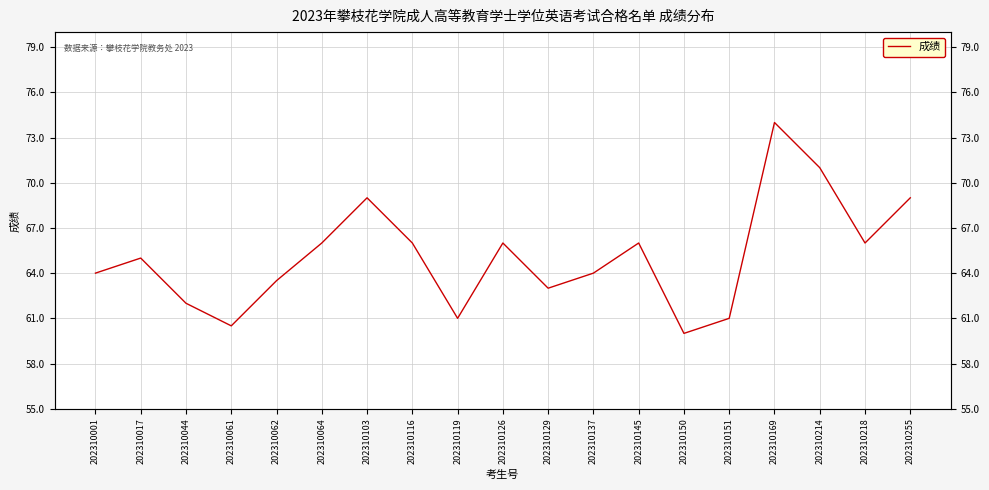

What is the value of the 13th point from the left?

66.0